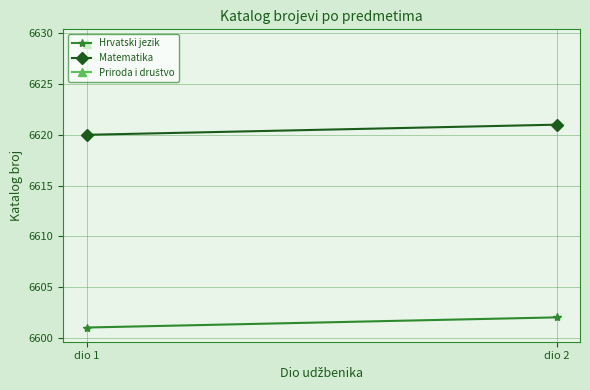

Is this an area chart (filled region under the line)?

No